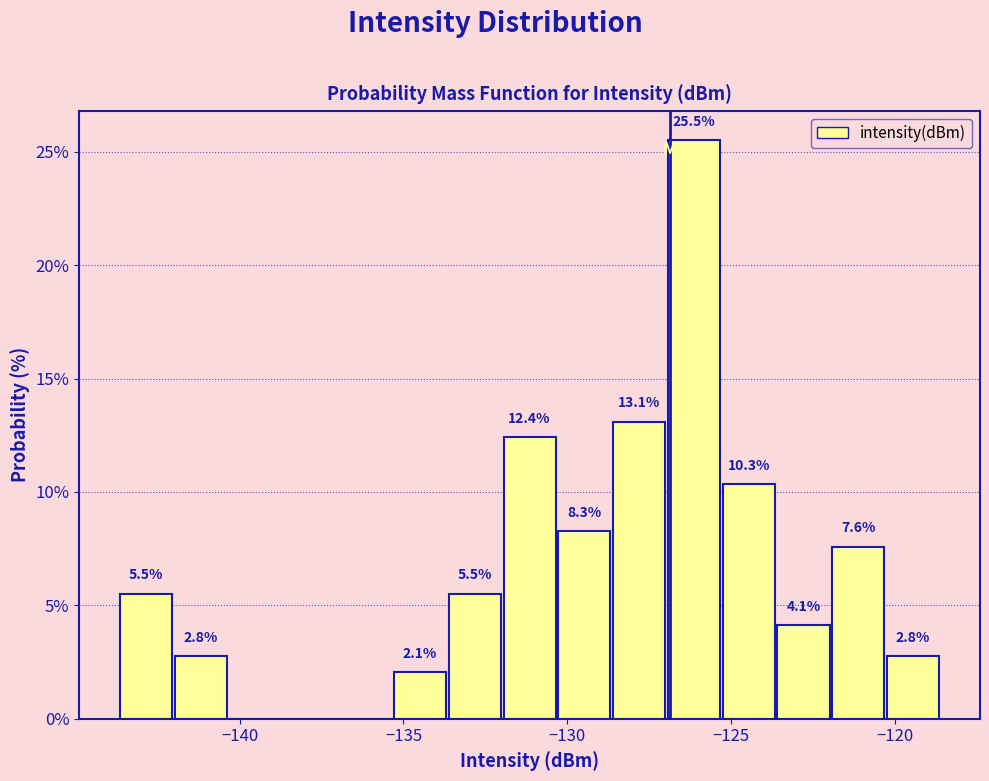

Around what value on the x-axis is the tallest bar? Give the approximate position of its centre, as read against the axis.

-126.0